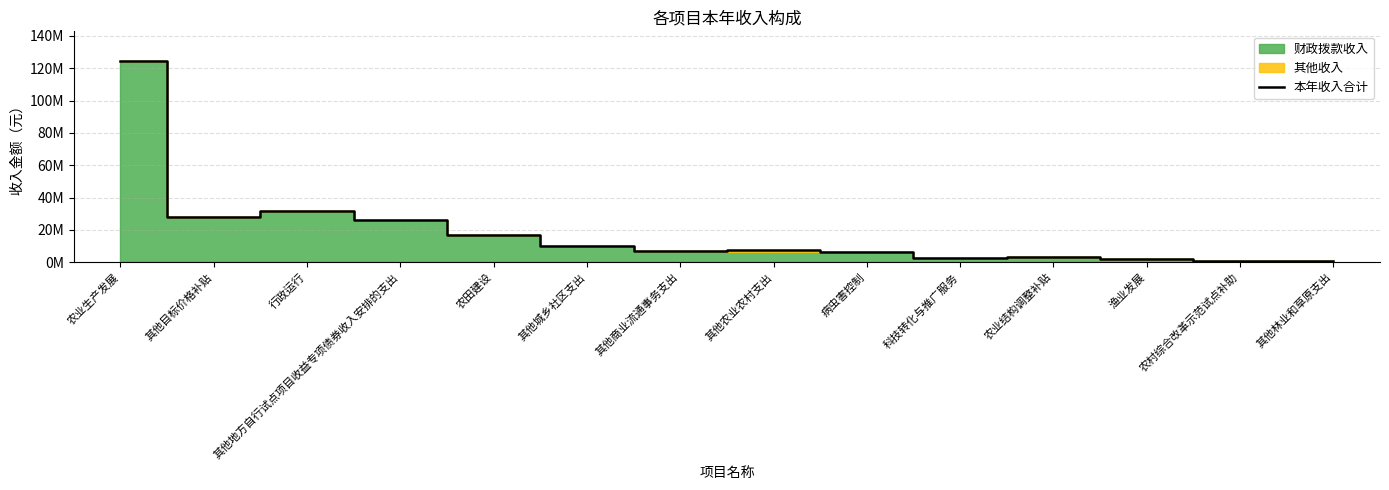

Rank the categories by value from highest to lowest.

农业生产发展, 行政运行, 其他目标价格补贴, 其他地方自行试点项目收益专项债券收入安排的支出, 农田建设, 其他城乡社区支出, 其他农业农村支出, 其他商业流通事务支出, 病虫害控制, 农业结构调整补贴, 科技转化与推广服务, 渔业发展, 其他林业和草原支出, 农村综合改革示范试点补助